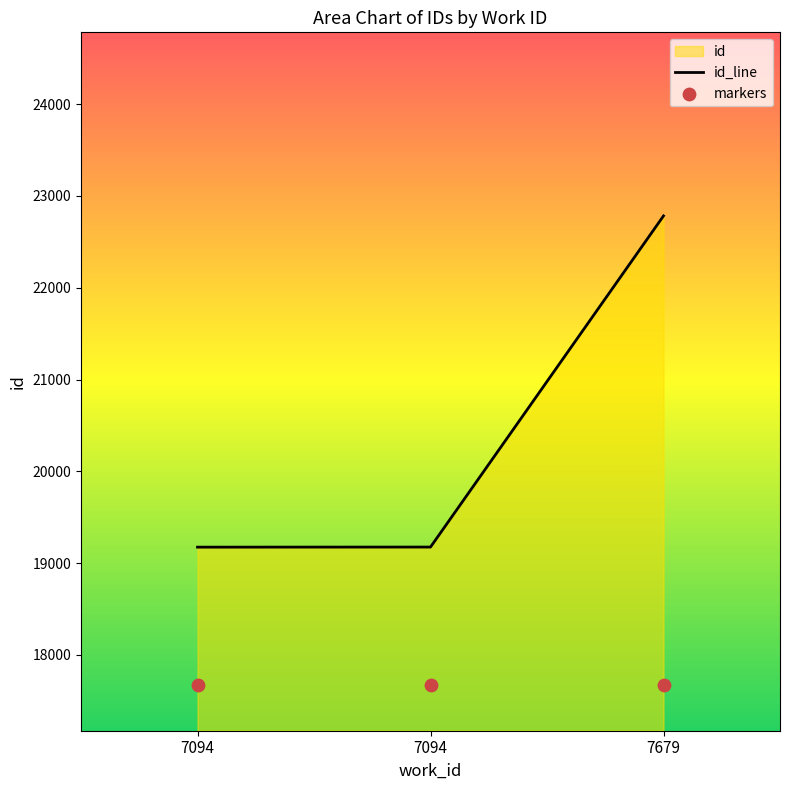

Which has a higher value, 7679 or 7094?

7679